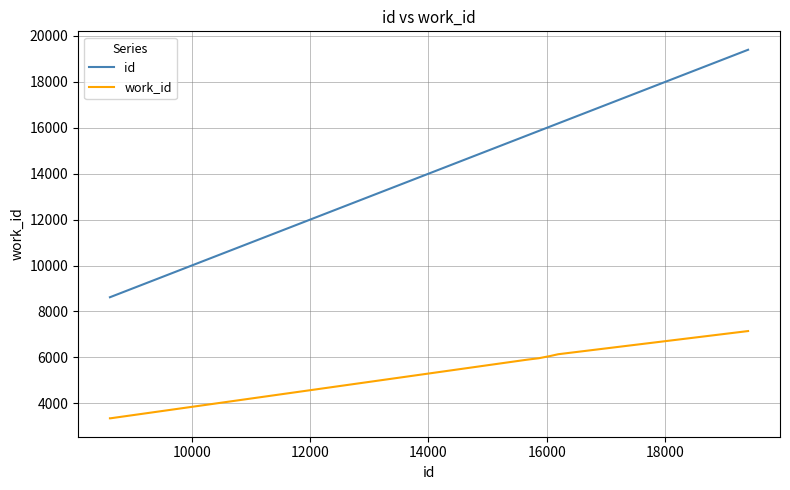

What is the lowest value of the id series?

8620